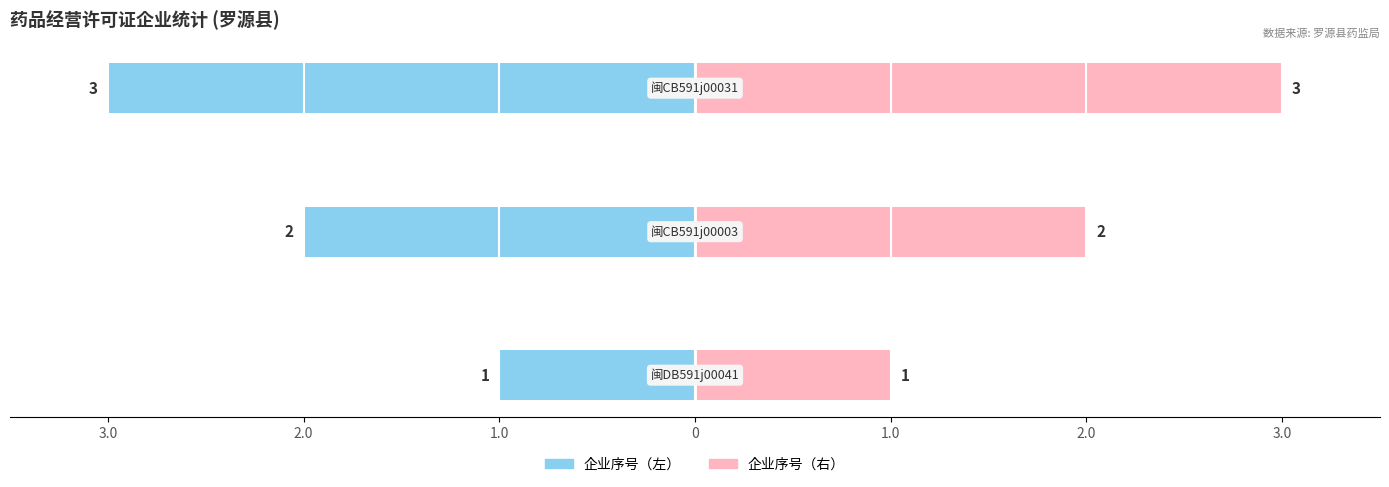

How many 企业序号（右） values are between 1 and 3?

3